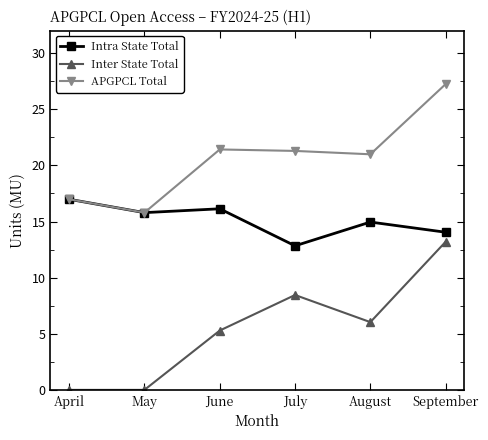

Reading right to left, what are all the values shown in this chart?

Intra State Total: September=14.0	August=15.0	July=12.8	June=16.1	May=15.8	April=17.0
Inter State Total: September=13.2	August=6.0	July=8.5	June=5.3	May=0.0	April=0.0
APGPCL Total: September=27.2	August=21.0	July=21.3	June=21.4	May=15.8	April=17.0